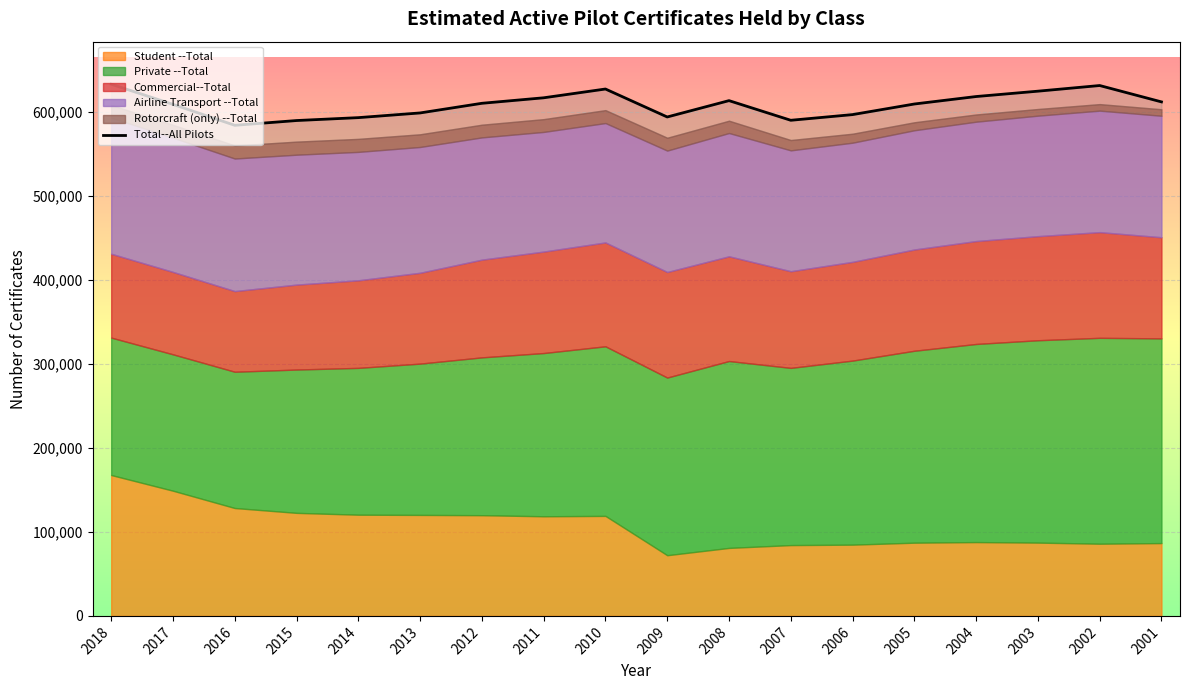

Reading left to right, extract all data points from this chart.

633317	609306	584362	590039	593499	599086	610576	617128	627588	594285	613746	590349	597109	609737	618633	625011	631742	612257